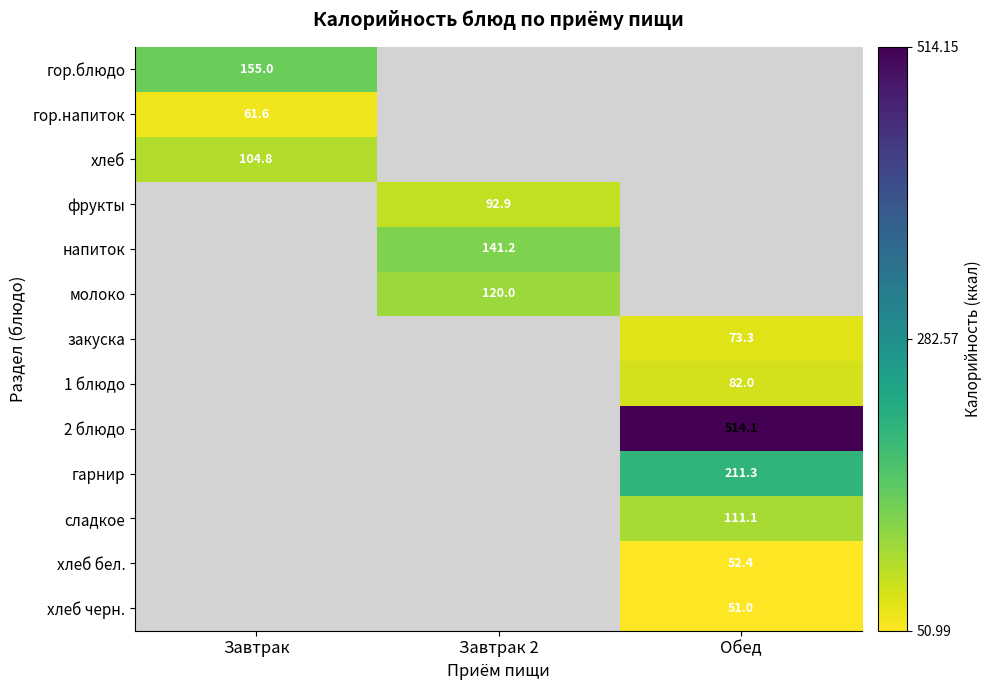

What is the smallest value displayed?

51.0